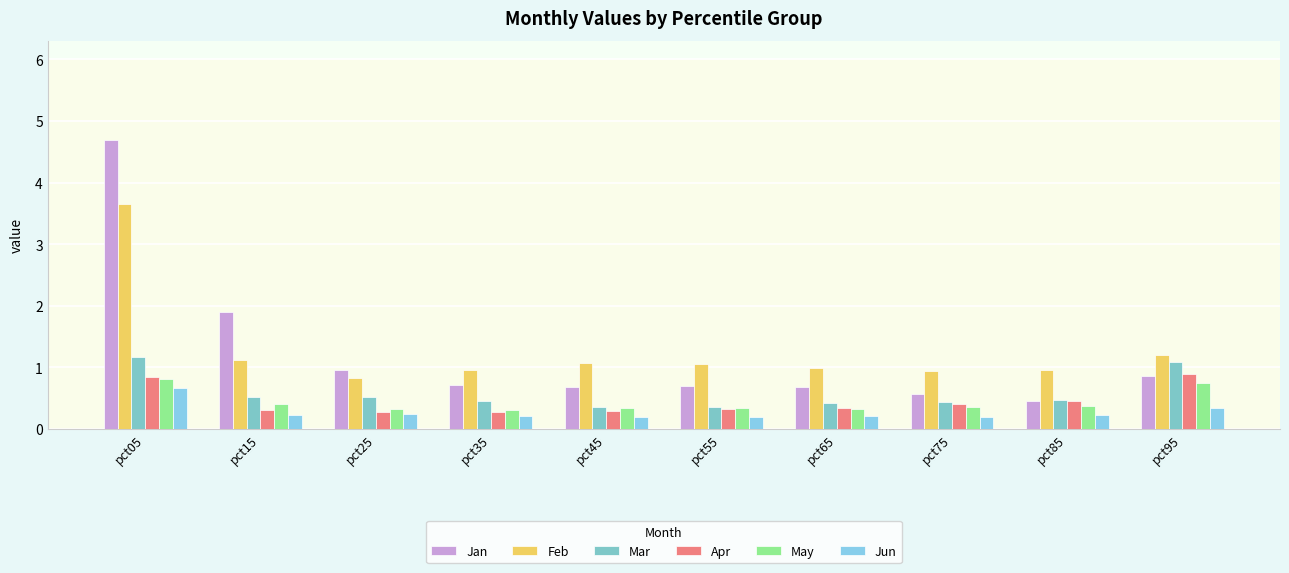

Does the chart contain stacked bars?

No